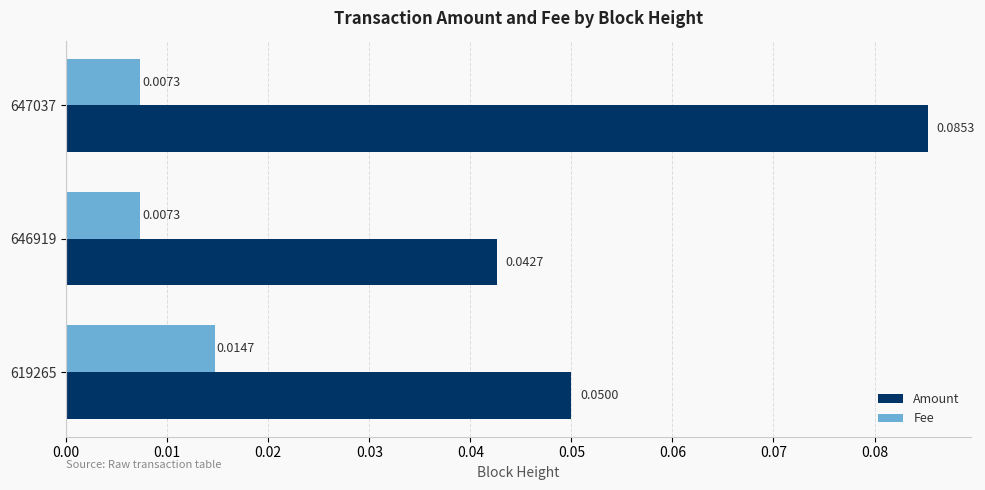

Is the value of Amount at 646919 greater than the value of Fee at 619265?

Yes